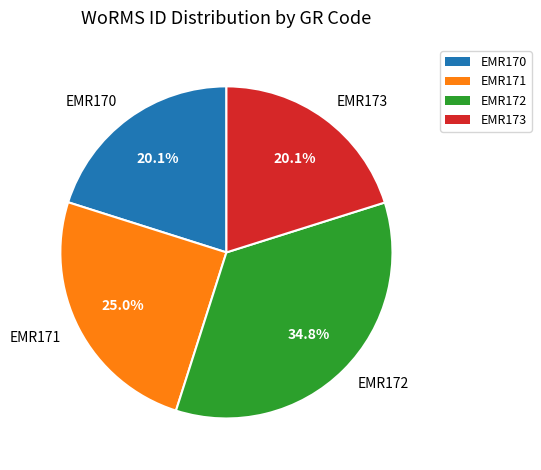

To the nearest percent, what is the difference between the largest and smallest slice percentages?

15%